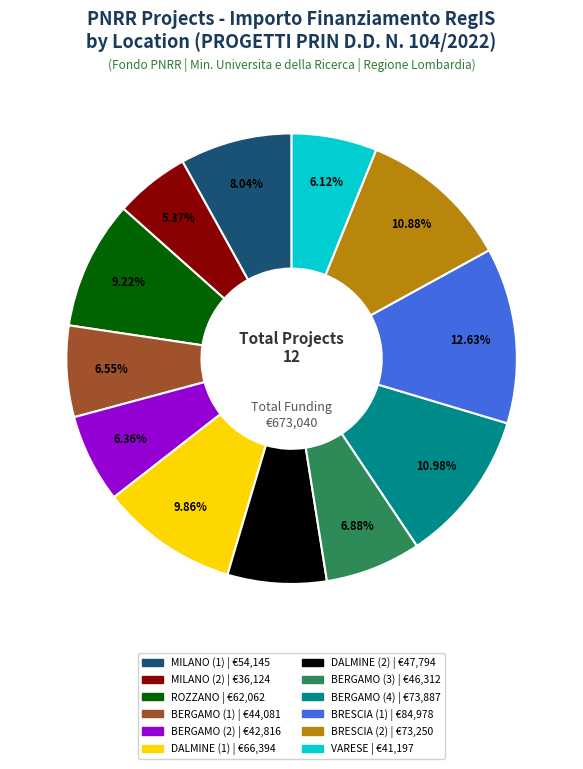

How many segments does this pie chart have?

12